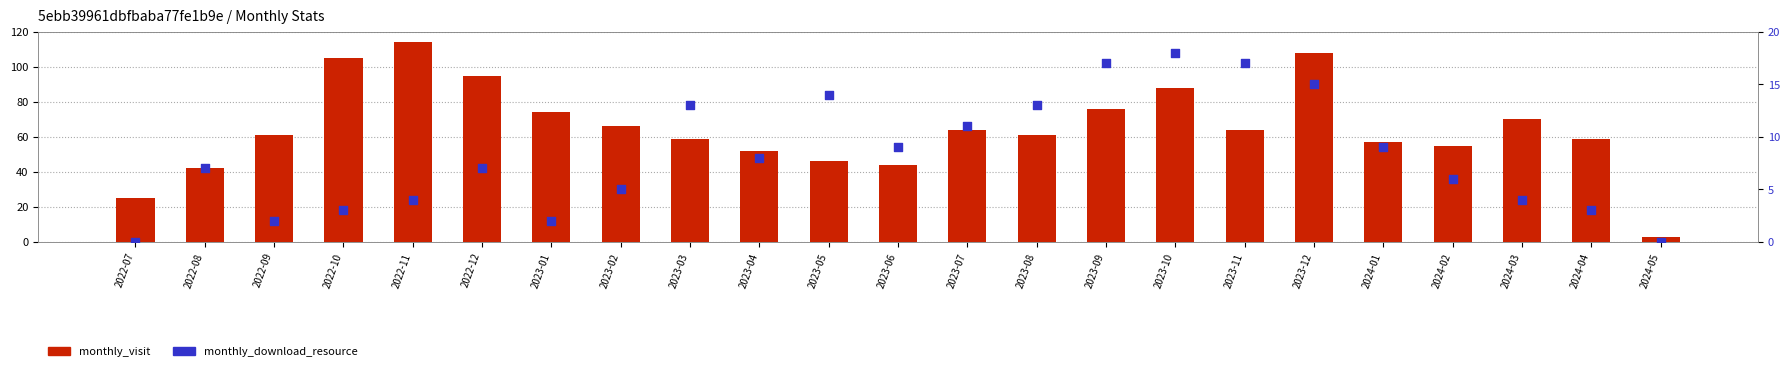

Is the value of monthly_download_resource at 2023-10 greater than the value of monthly_visit at 2022-09?

No